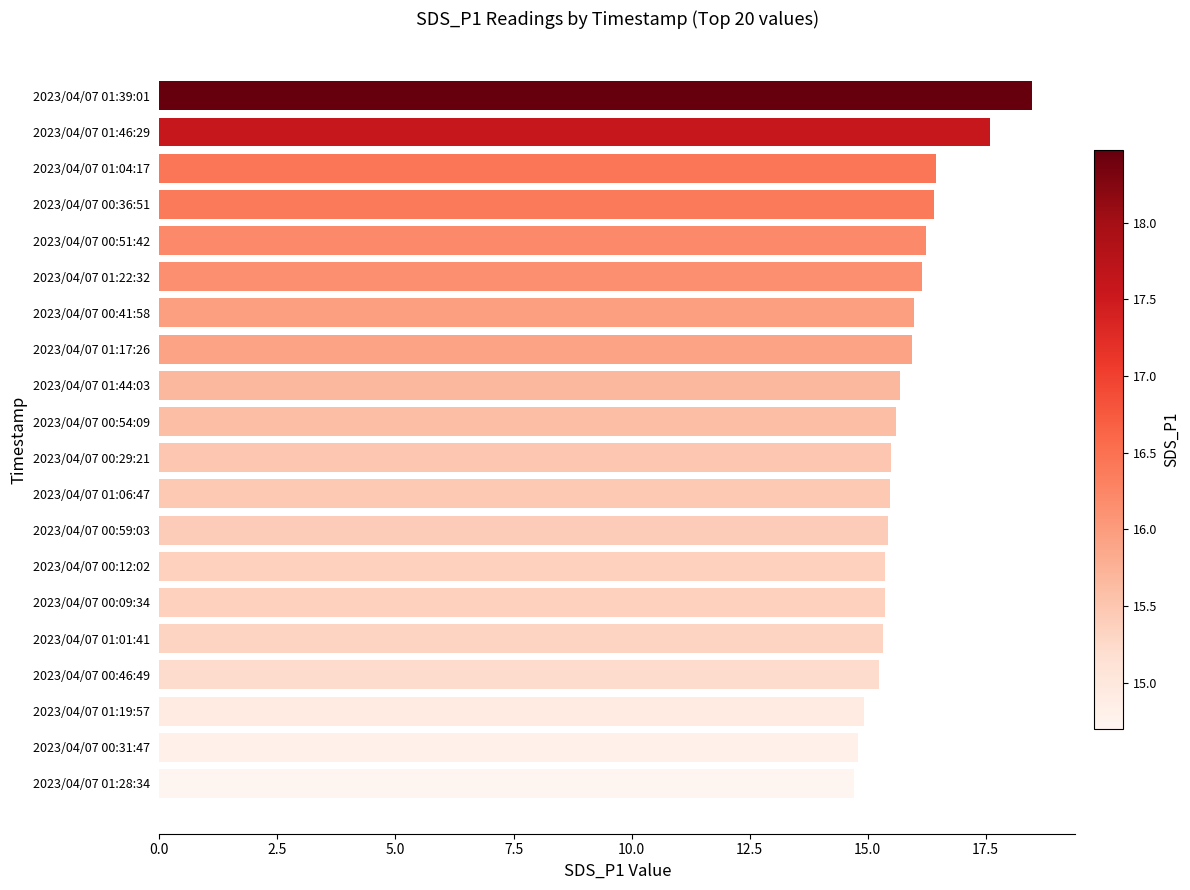

Does the chart contain any negative values?

No